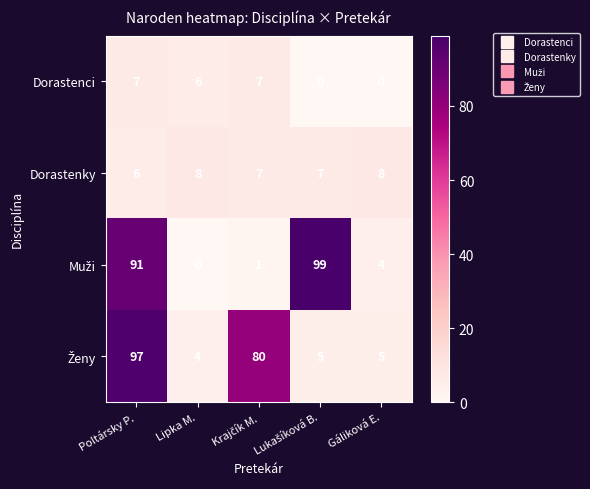

What is the average value of the Dorastenci series?

4